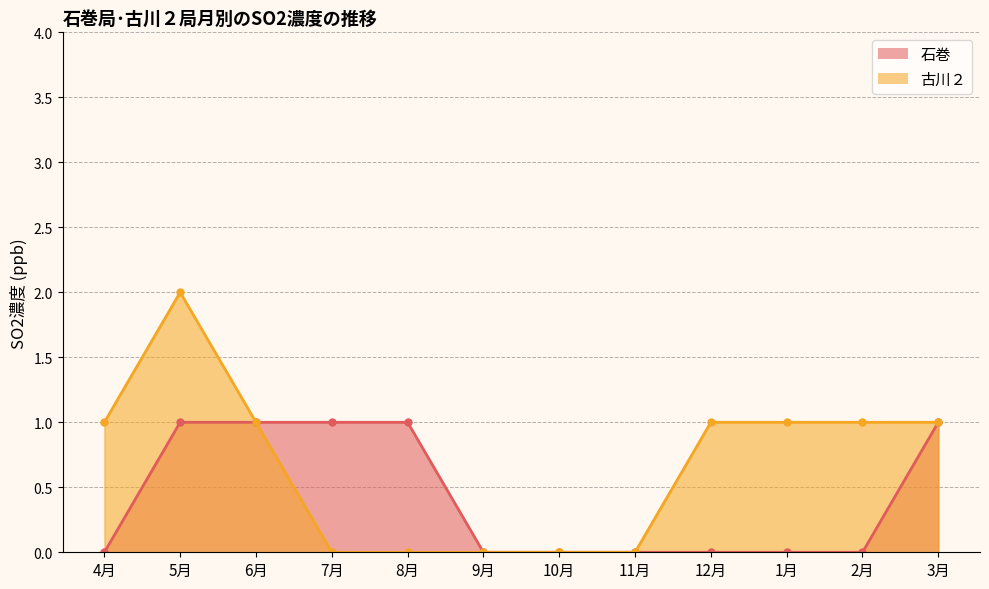

List the series in order of their overall mean, lowest first.

石巻, 古川２